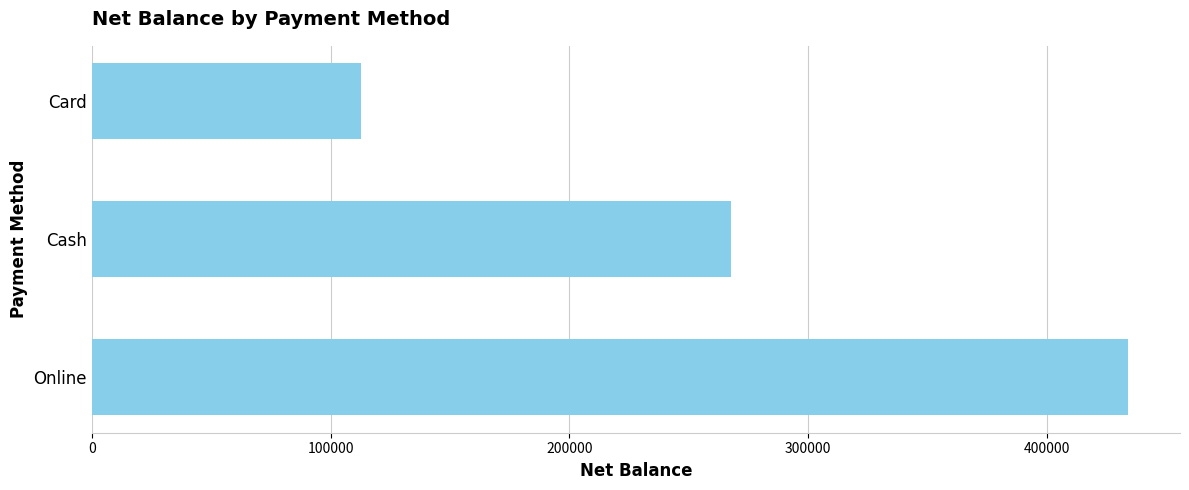

List the labels in order of value, largest first.

Online, Cash, Card